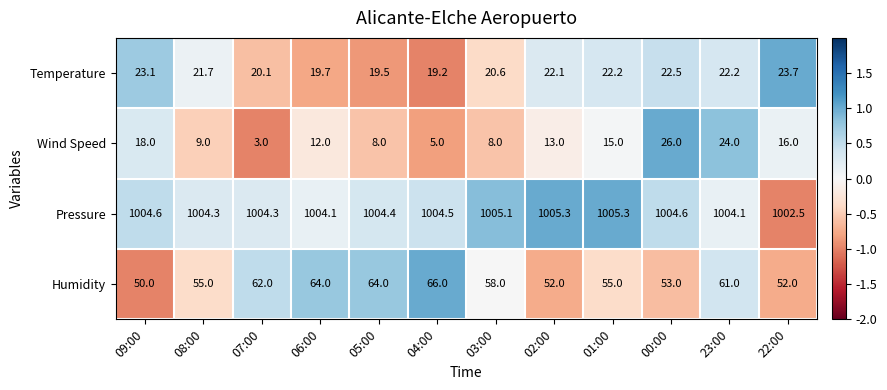

What is the minimum value shown in the chart?

3.0